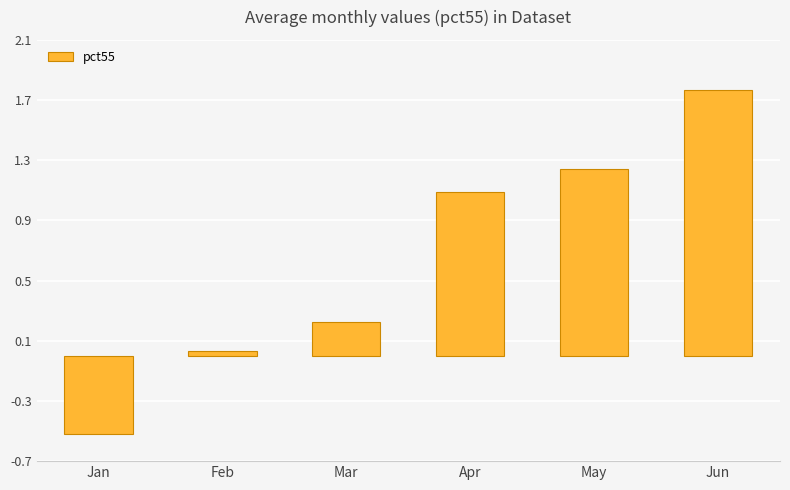

What is the average value?

0.6